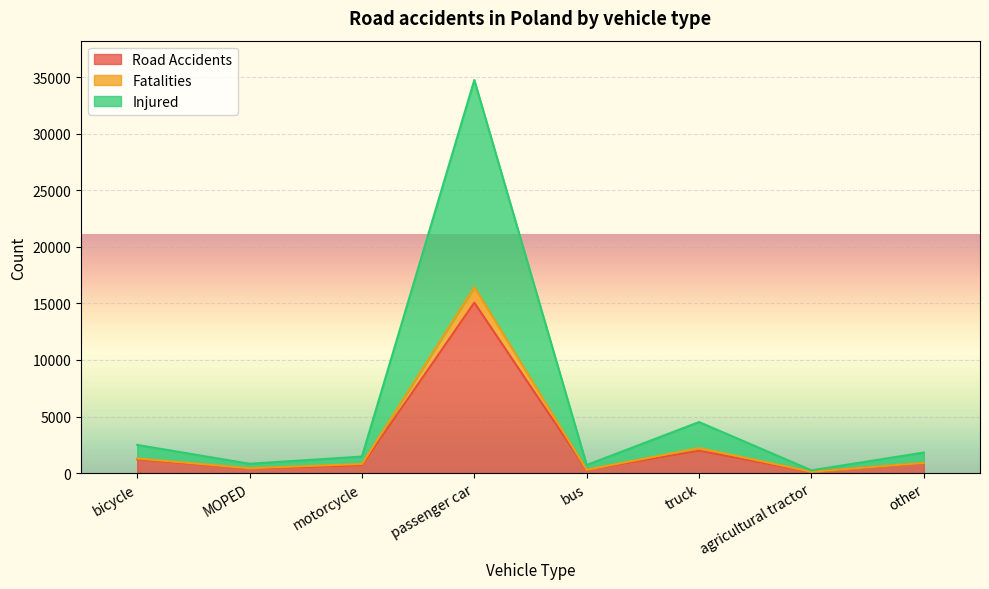

What is the value of the Road Accidents point at the 5th from the left?

282